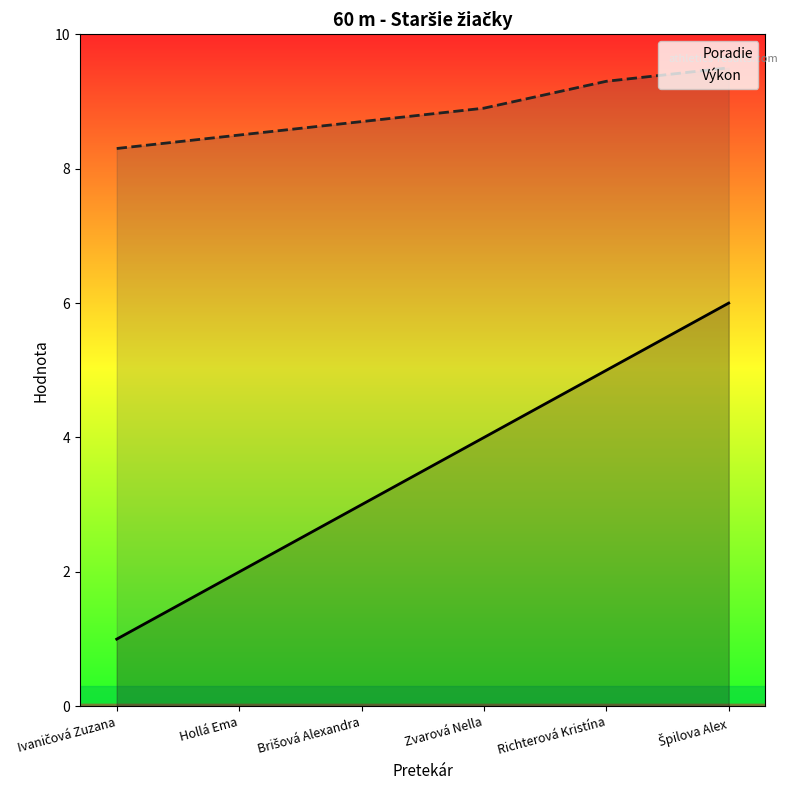

Where does the Poradie series first go above 4?

Richterová Kristína